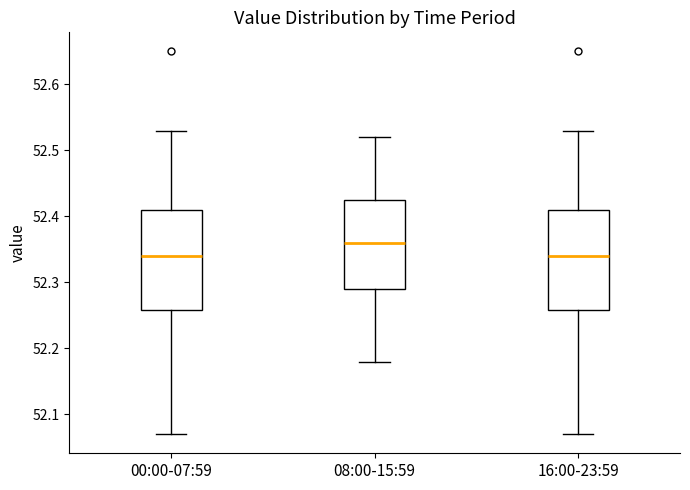

Where does the lower whisker of the box for 16:00-23:59 end on the y-axis? The values are not printed on the chart, so give them approximately, as read against the axis.

52.07